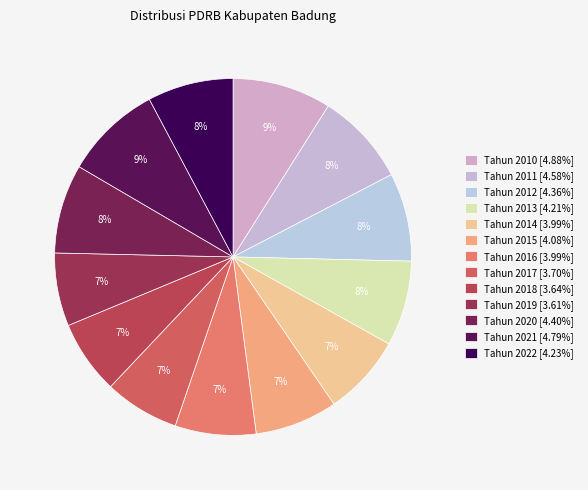

To the nearest percent, what is the difference between the largest and smallest slice percentages?

2%